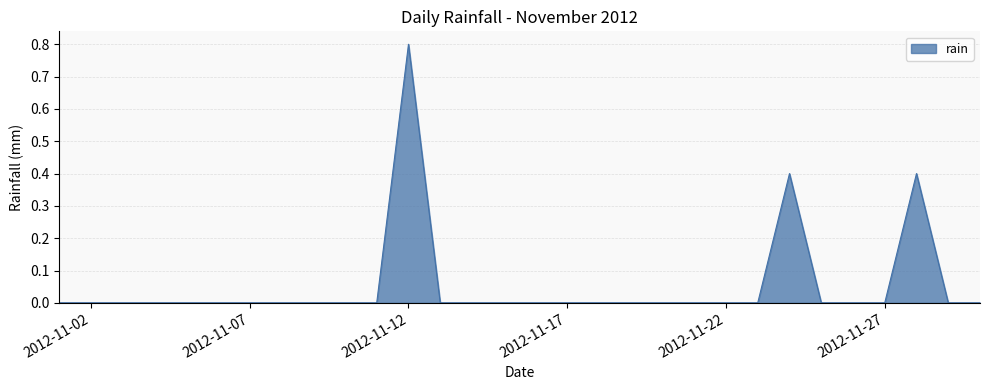

What is the greatest value displayed?

0.8